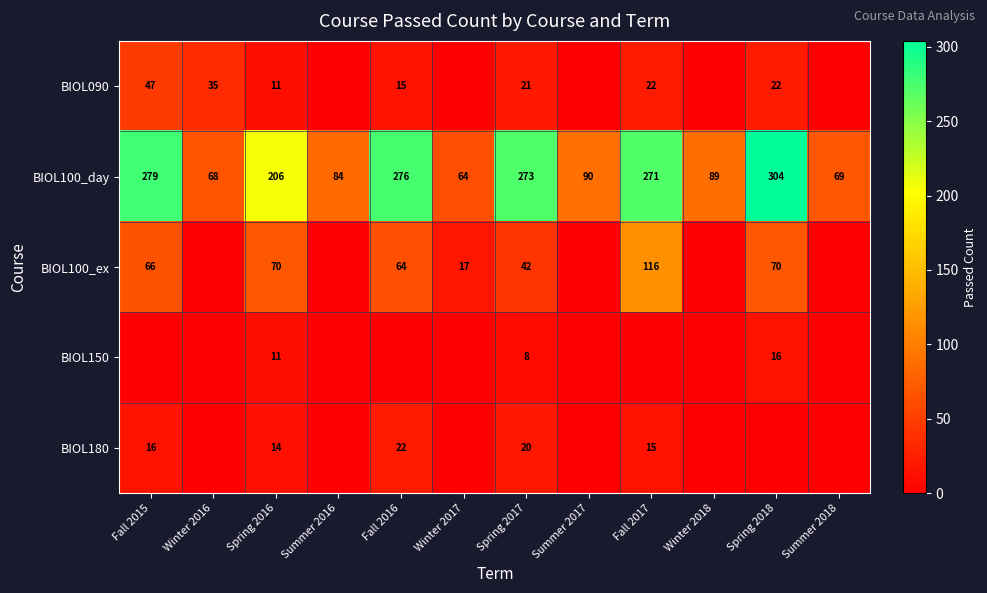

What is the lowest value of the BIOL100_day series?

64